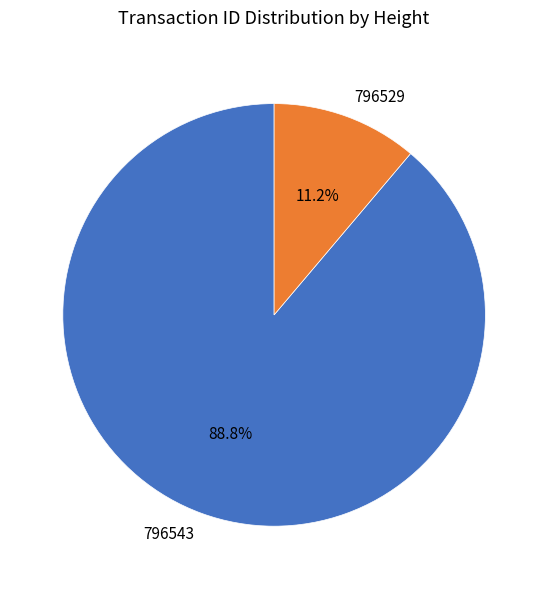

How many segments does this pie chart have?

2